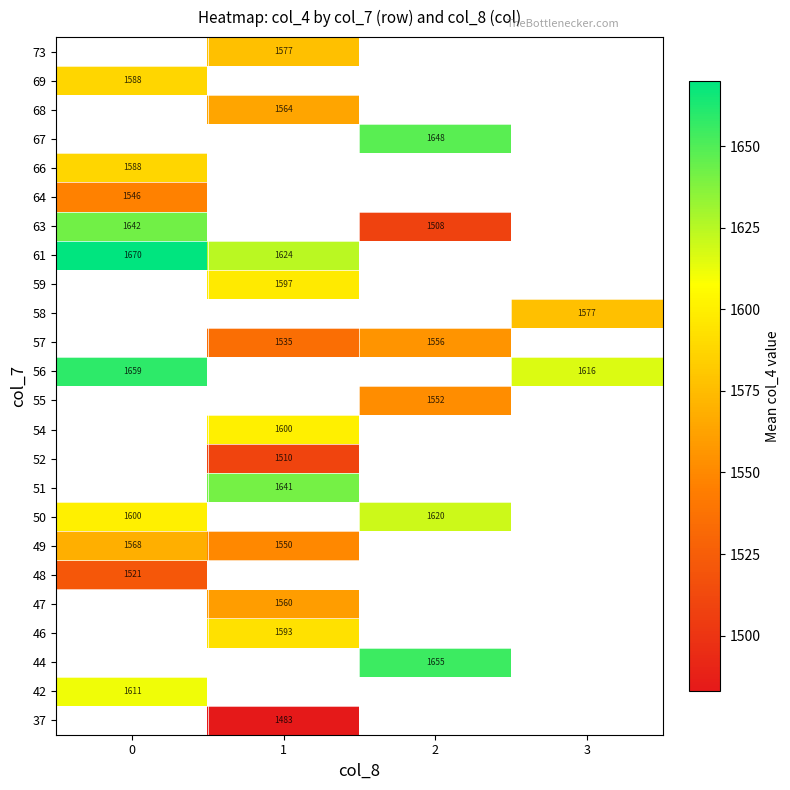

How many data points does each series have?

4